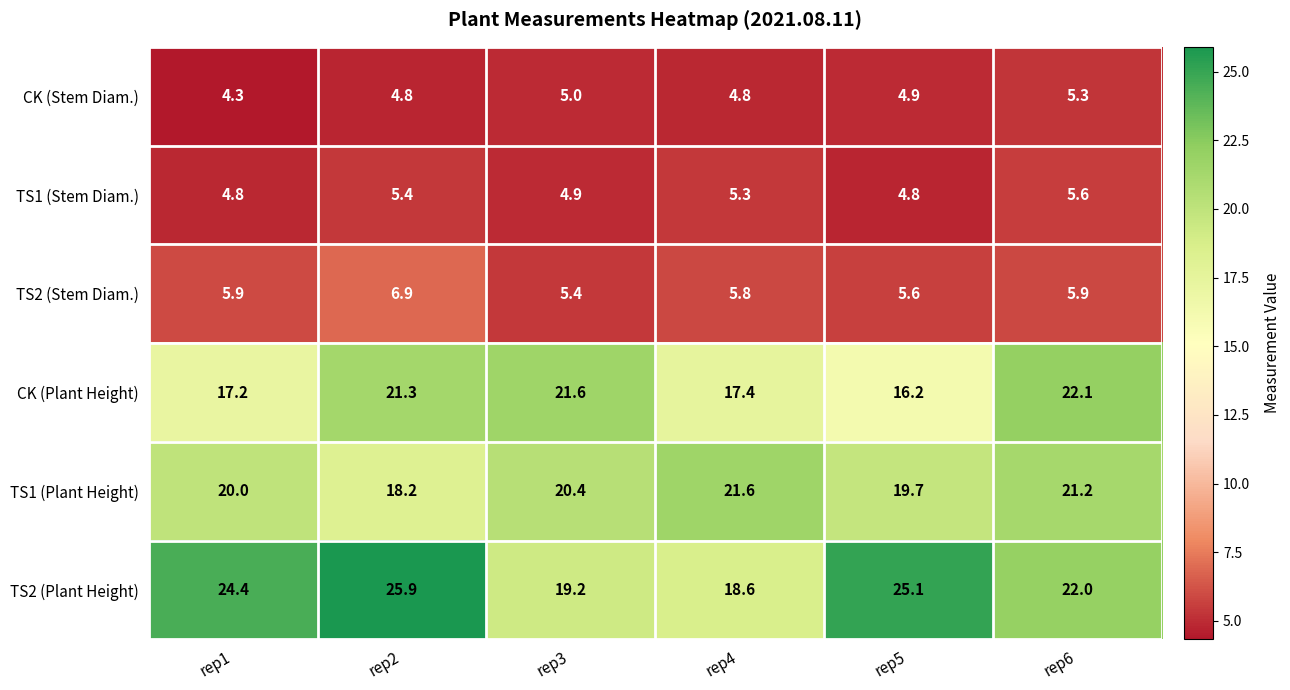

What is the minimum value shown in the chart?

4.3